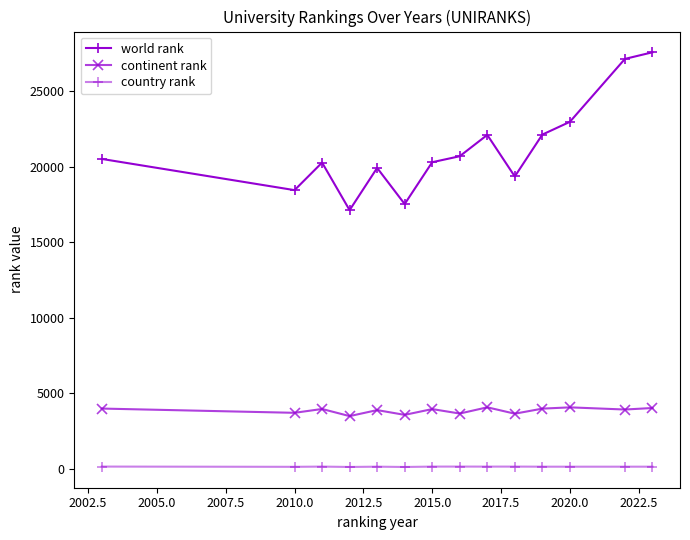

How many lines are shown in the chart?

3